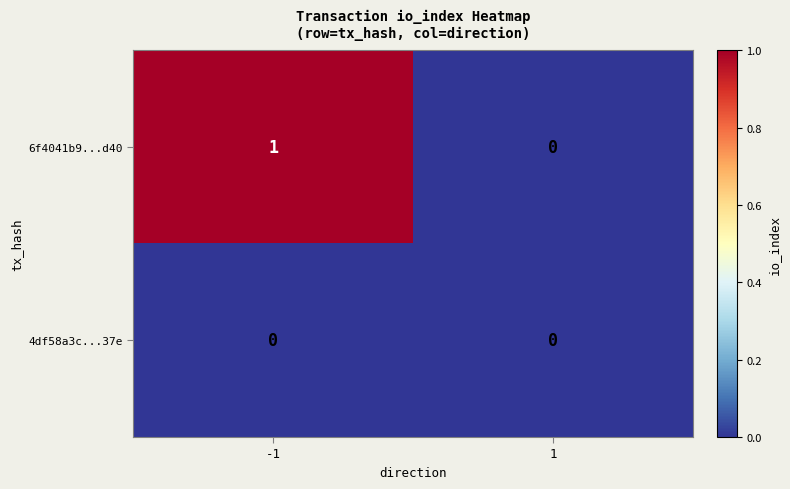

Which series has the largest range (max minus min)?

6f4041b9...d40